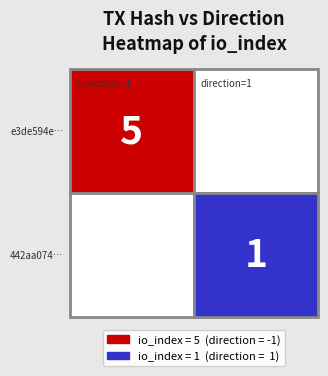

Is it true that 442aa0749474198c12e2ba9d3330cf1d7c019fd equals 1 at direction?

True